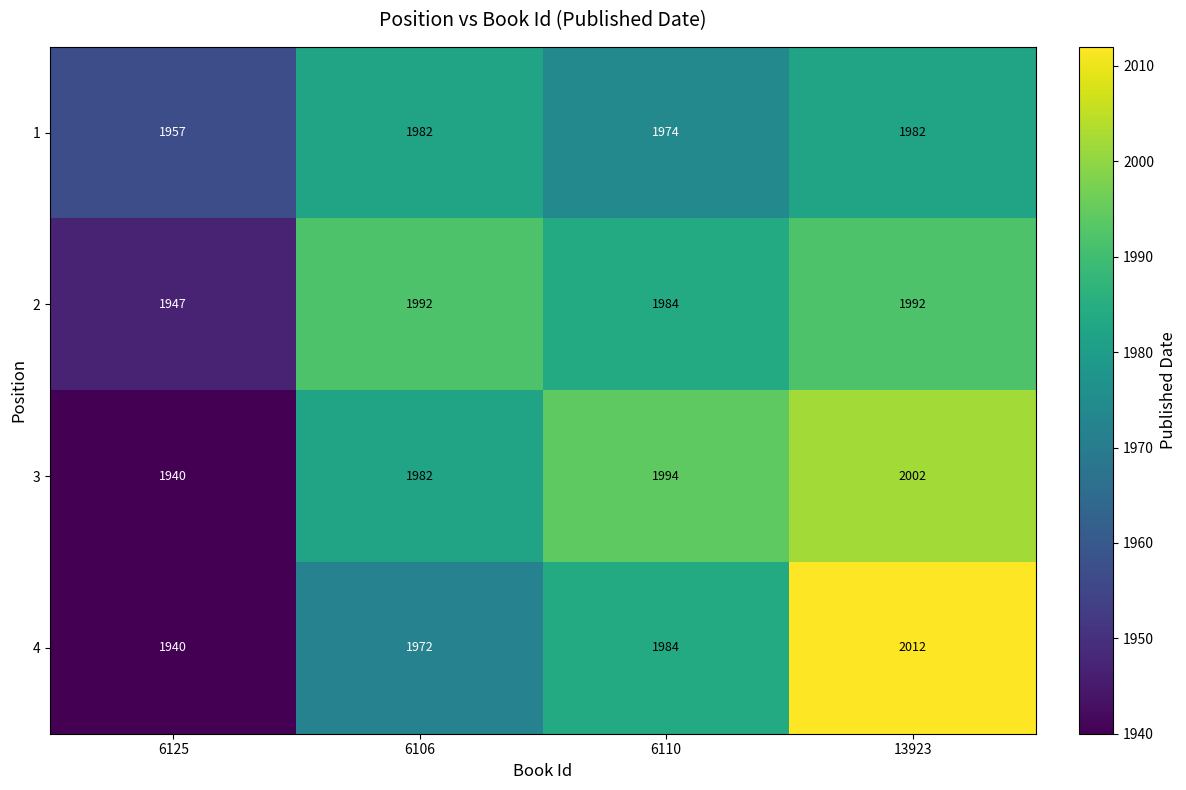

What is the greatest value displayed?

2012